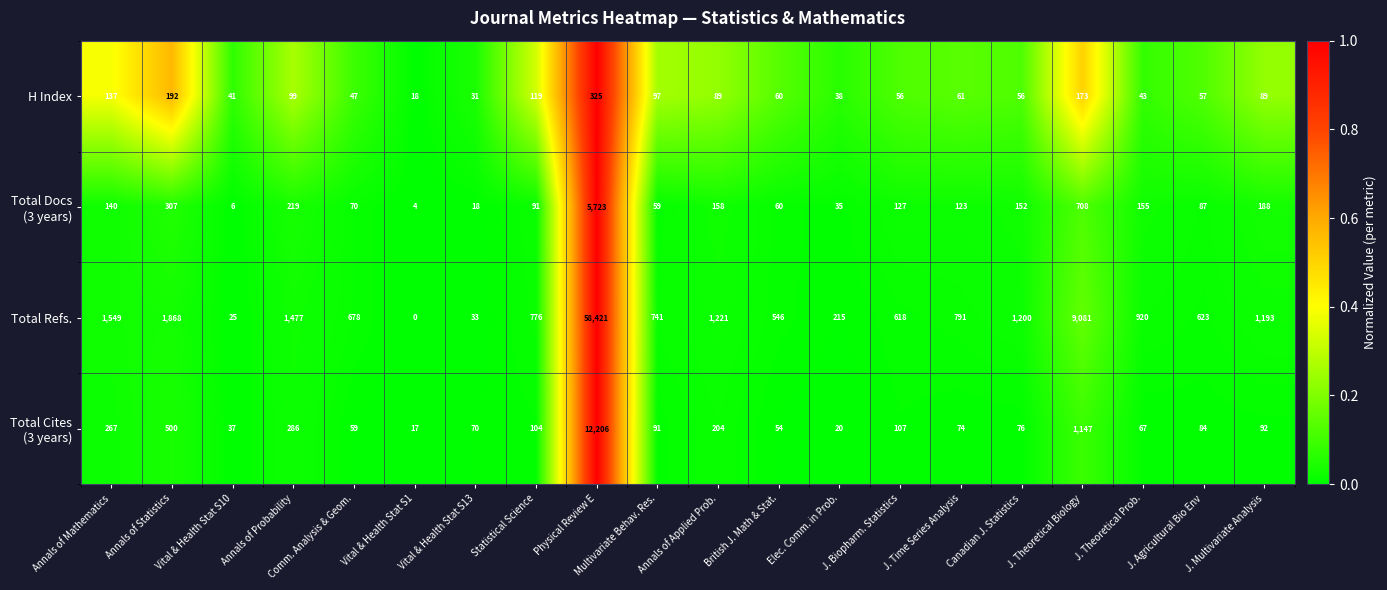

How many distinct data groups are displayed?

4